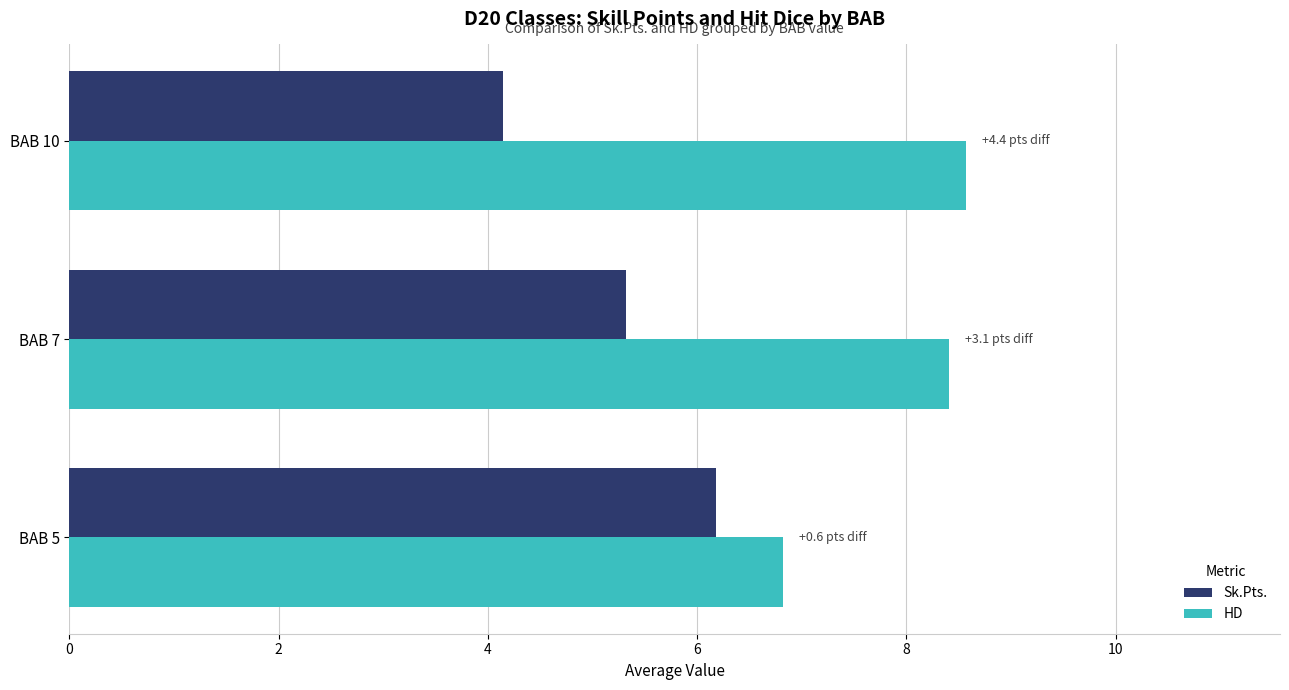

What is the spread (max minus min) of values at BAB 5?

0.6